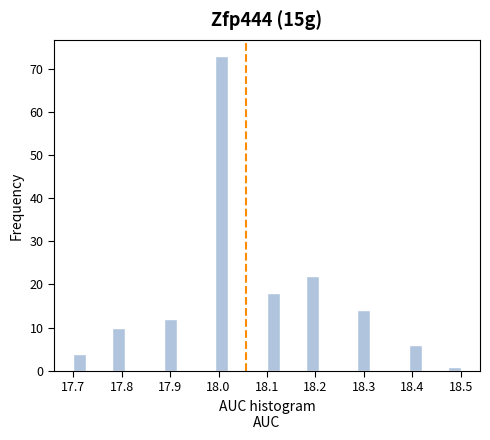

Around what value on the x-axis is the tallest bar? Give the approximate position of its centre, as read against the axis.

18.01